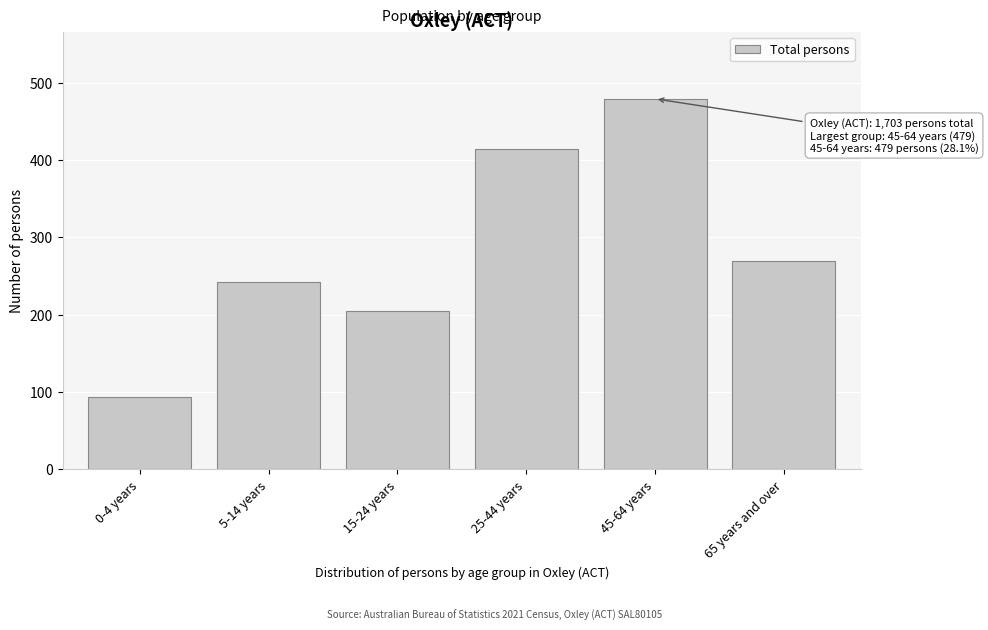

Reading left to right, transcribe all the data shown in this chart.

0-4 years=93	5-14 years=242	15-24 years=205	25-44 years=414	45-64 years=479	65 years and over=269